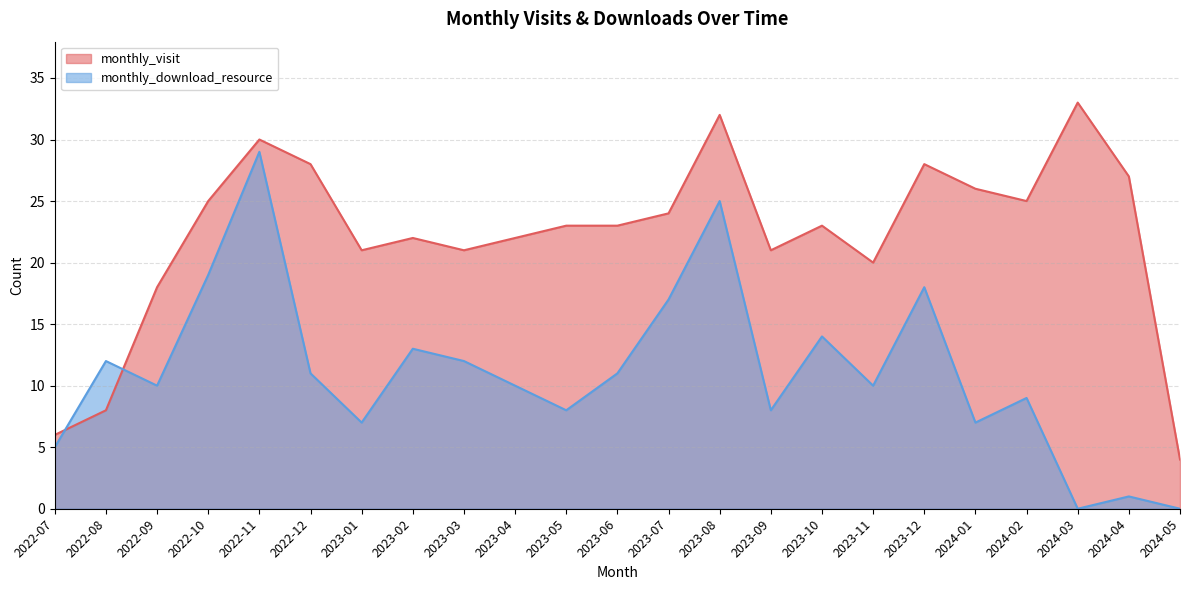

Reading left to right, extract all data points from this chart.

monthly_visit: 2022-07=6	2022-08=8	2022-09=18	2022-10=25	2022-11=30	2022-12=28	2023-01=21	2023-02=22	2023-03=21	2023-04=22	2023-05=23	2023-06=23	2023-07=24	2023-08=32	2023-09=21	2023-10=23	2023-11=20	2023-12=28	2024-01=26	2024-02=25	2024-03=33	2024-04=27	2024-05=4
monthly_download_resource: 2022-07=5	2022-08=12	2022-09=10	2022-10=19	2022-11=29	2022-12=11	2023-01=7	2023-02=13	2023-03=12	2023-04=10	2023-05=8	2023-06=11	2023-07=17	2023-08=25	2023-09=8	2023-10=14	2023-11=10	2023-12=18	2024-01=7	2024-02=9	2024-03=0	2024-04=1	2024-05=0